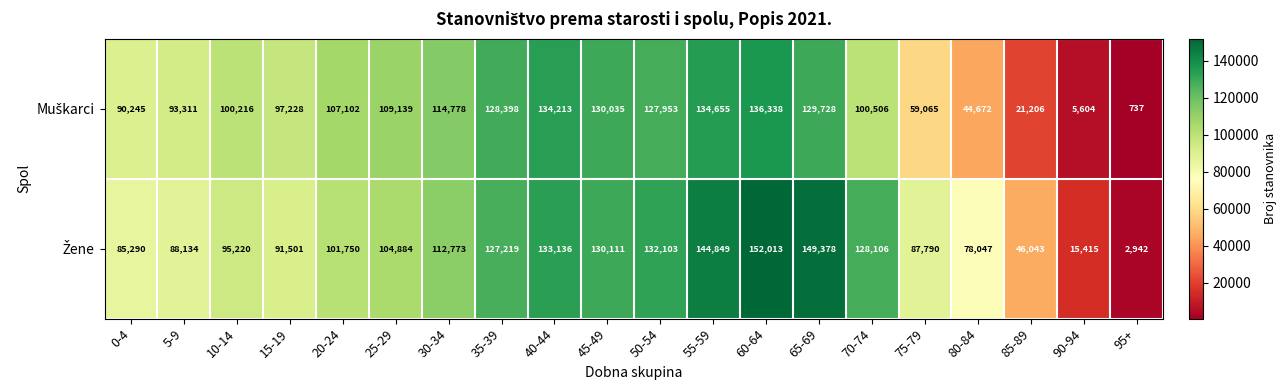

What is the maximum value shown in the chart?

152013